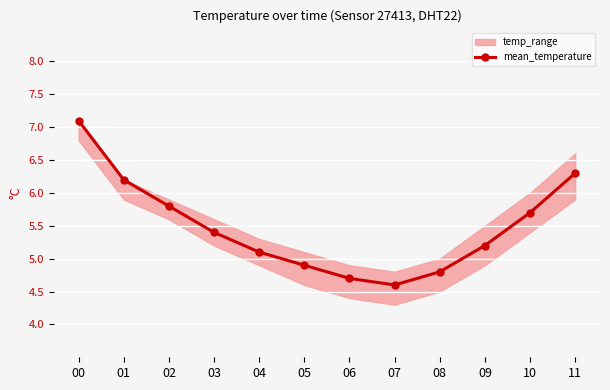

What is the change in value from 02 to 07?

-1.2